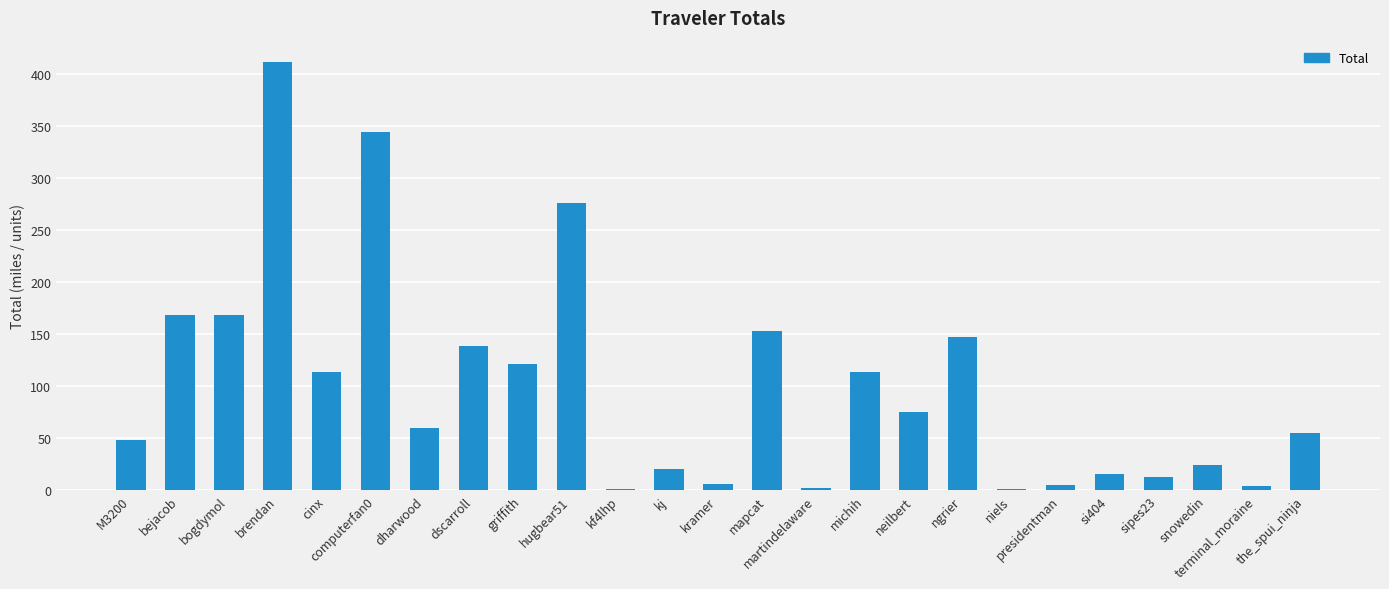

What is the maximum value shown in the chart?

411.0